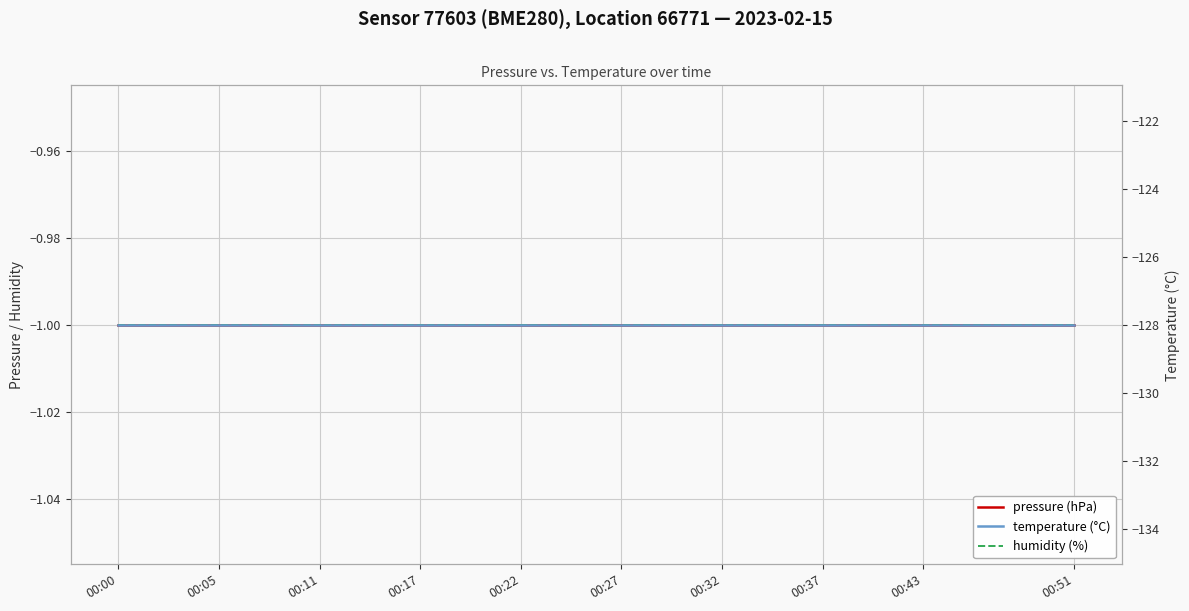

Rank the series by their maximum value, from highest to lowest.

pressure (hPa), humidity (%), temperature (°C)